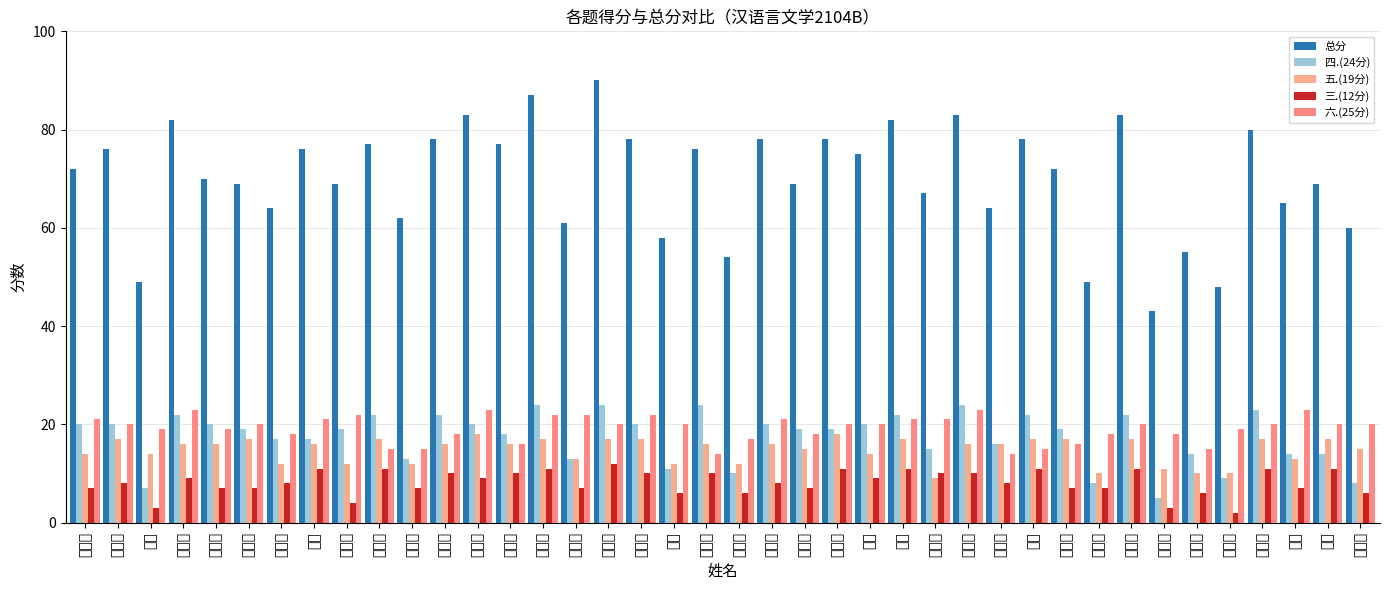

What is the total value across all series at 邓文菊?

119